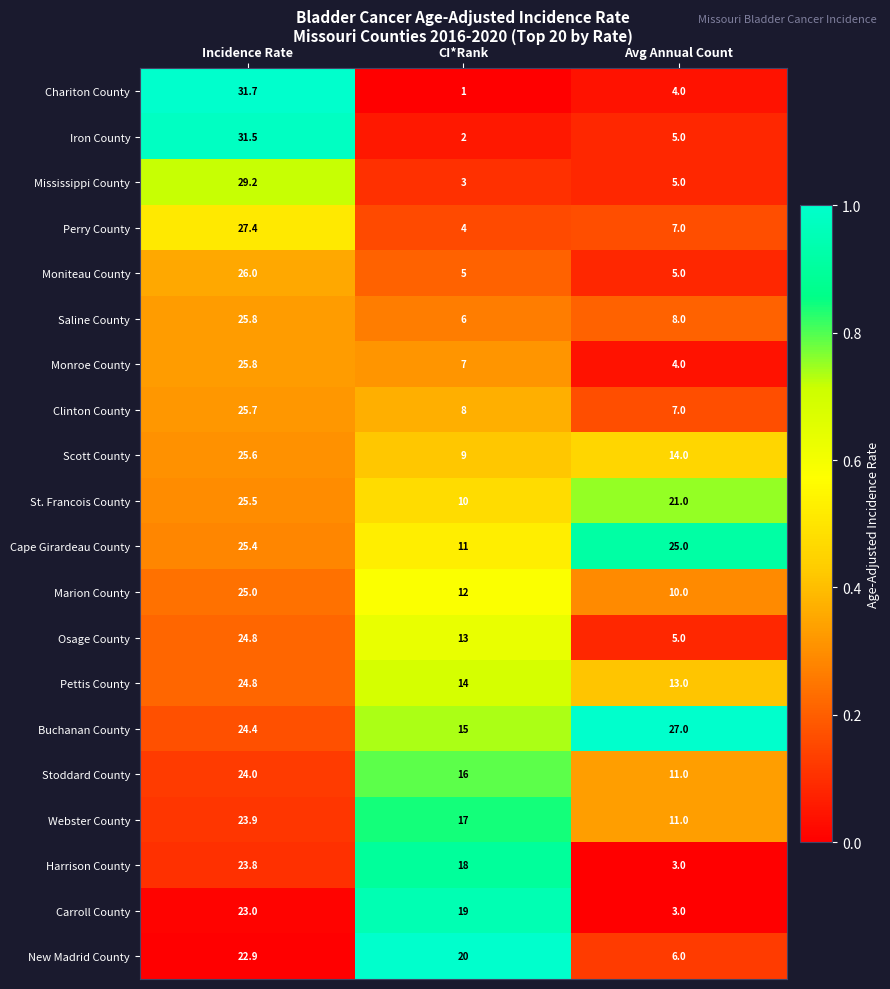

What is the spread (max minus min) of values at Avg Annual Count?

24.0